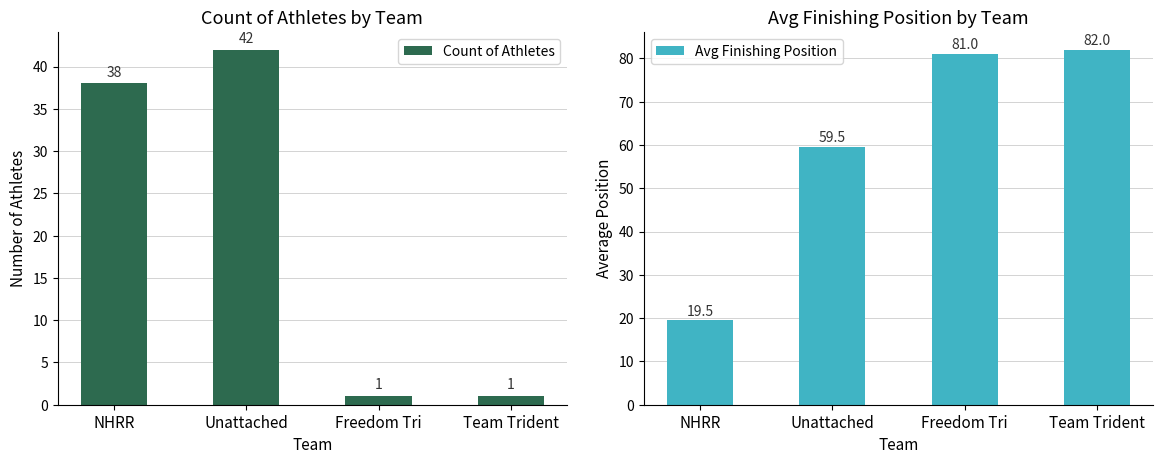

Between NHRR and Team Trident, which series saw the biggest shift?

Avg Finishing Position